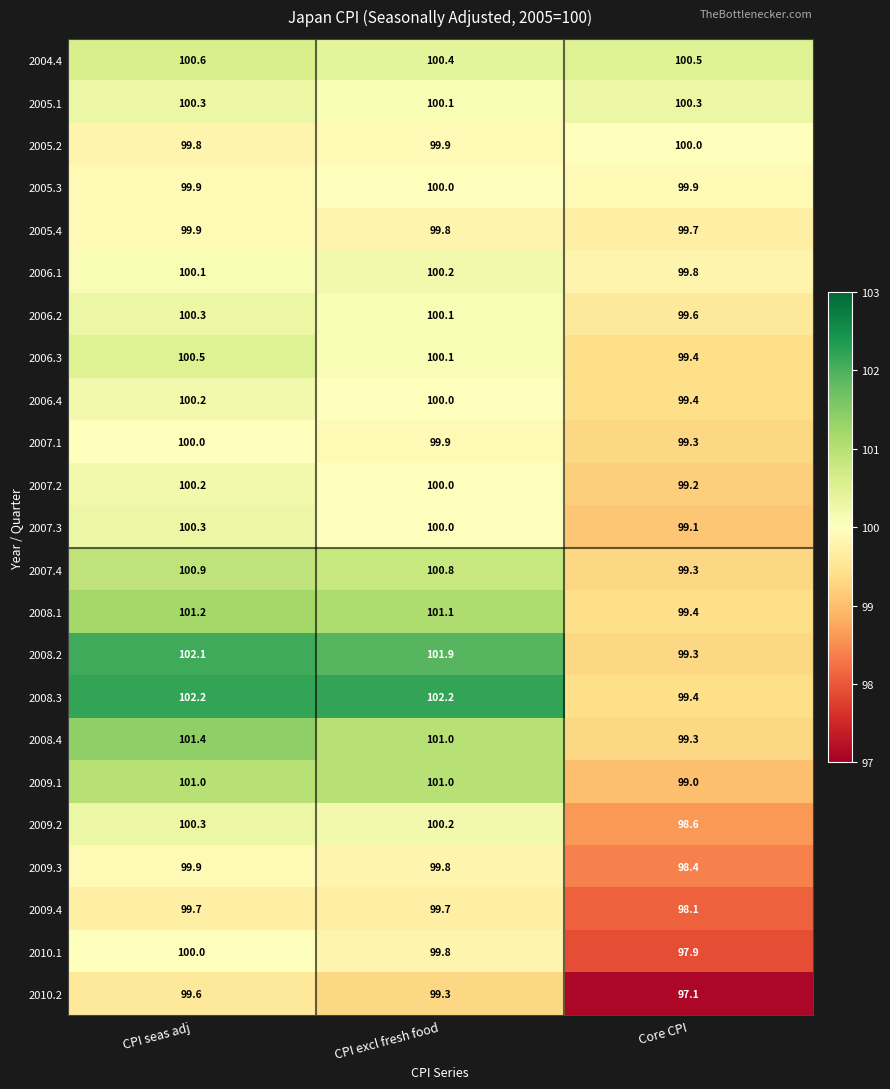

What is the difference between the 2008.2 values at Core CPI and CPI excl fresh food?

2.6